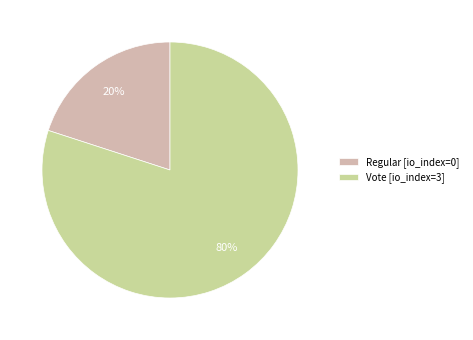

What is the largest slice in the pie chart?

Vote